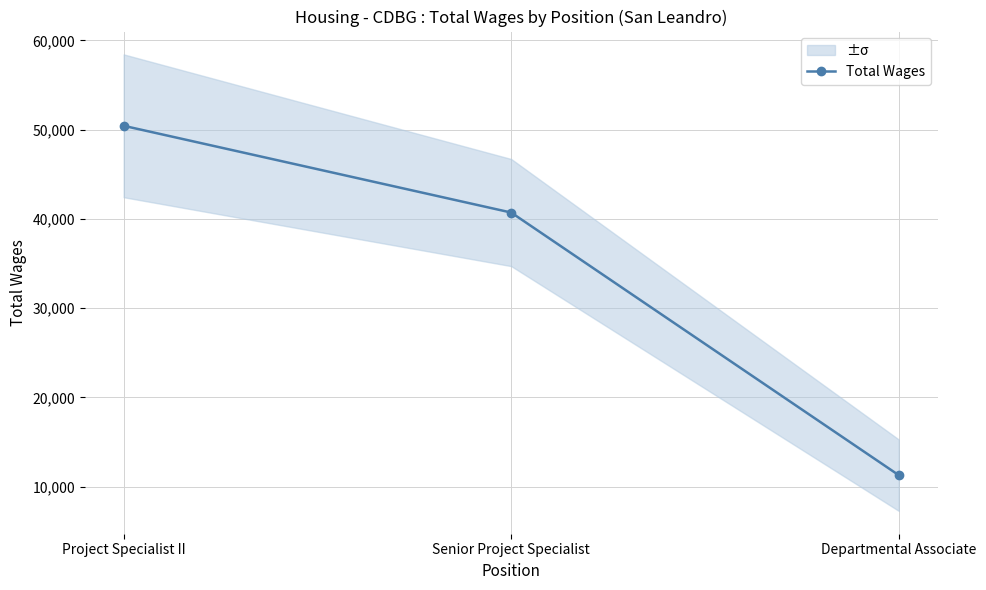

What is the label of the 3rd point from the left?

Departmental Associate